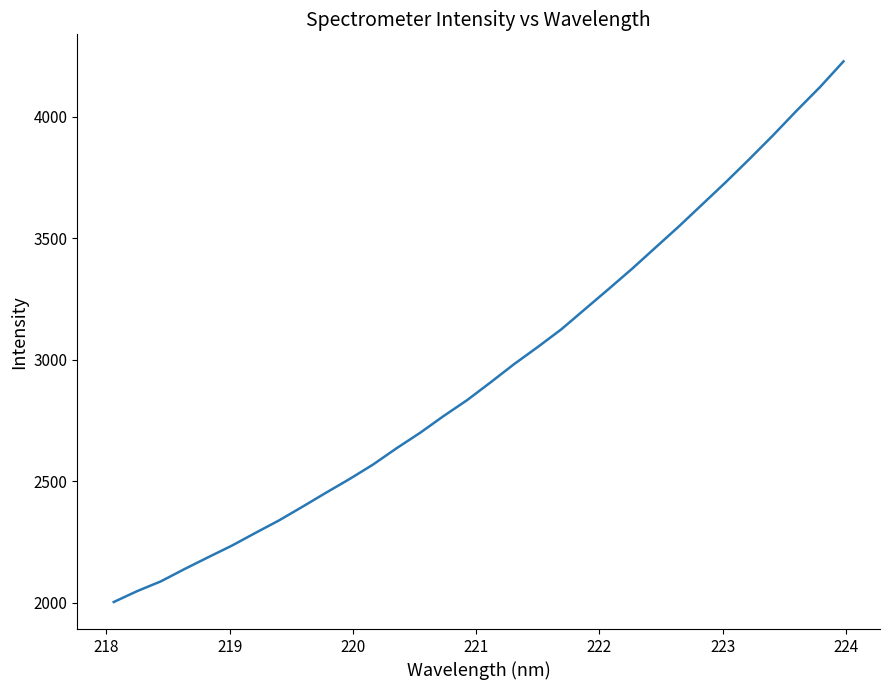

How many values exceed 2907?

16